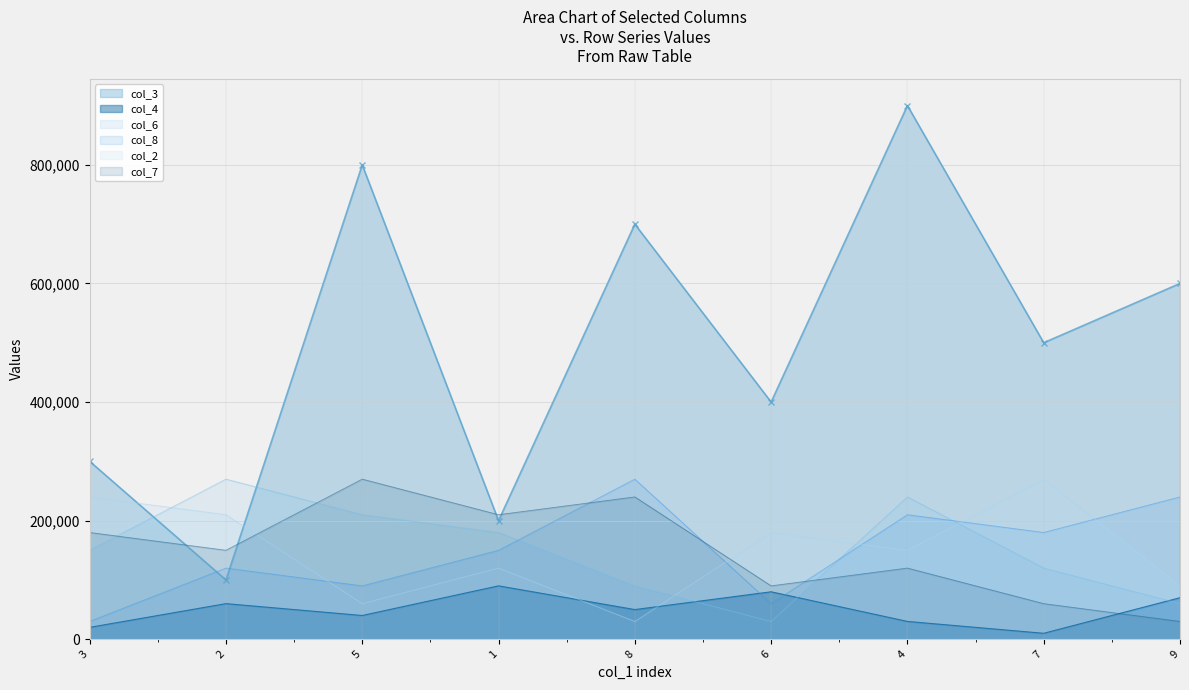

What is the minimum value for col_8 line?

30000